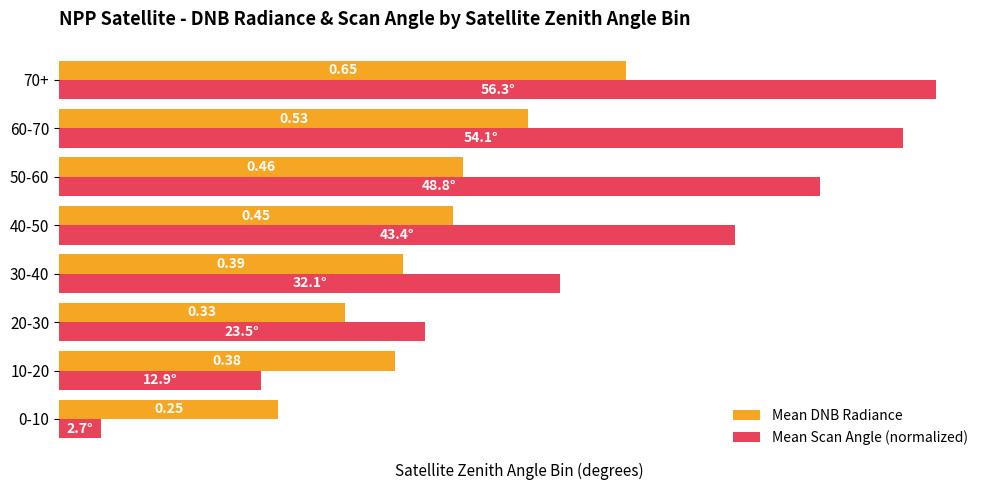

List the series in order of their overall mean, lowest first.

Mean DNB Radiance, Mean Scan Angle (normalized)